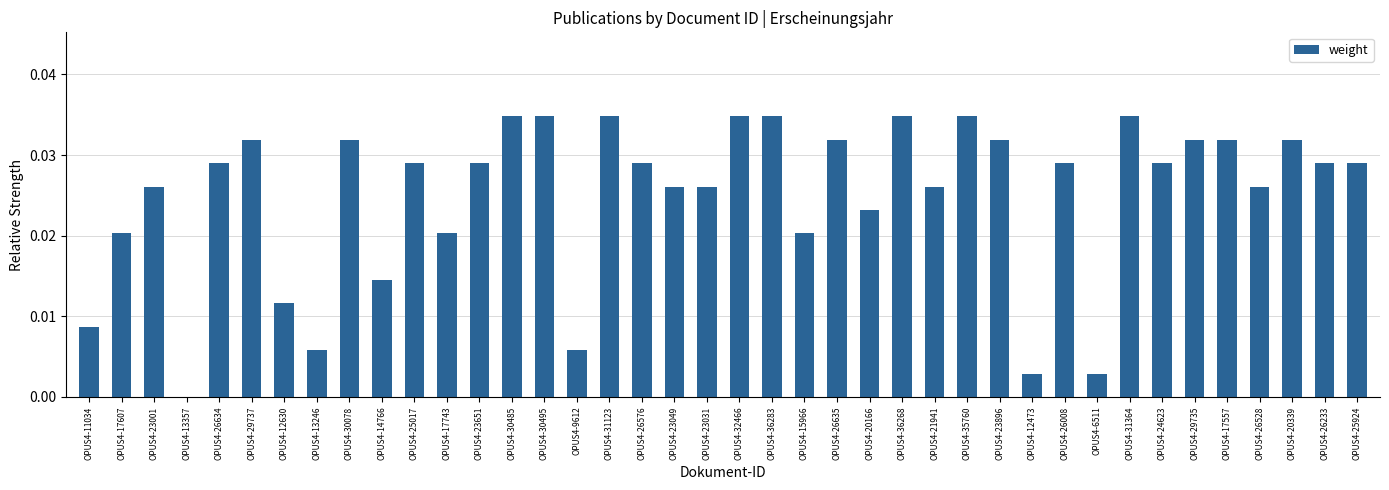

Between OPUS4-29735 and OPUS4-23049, which is larger?

OPUS4-29735